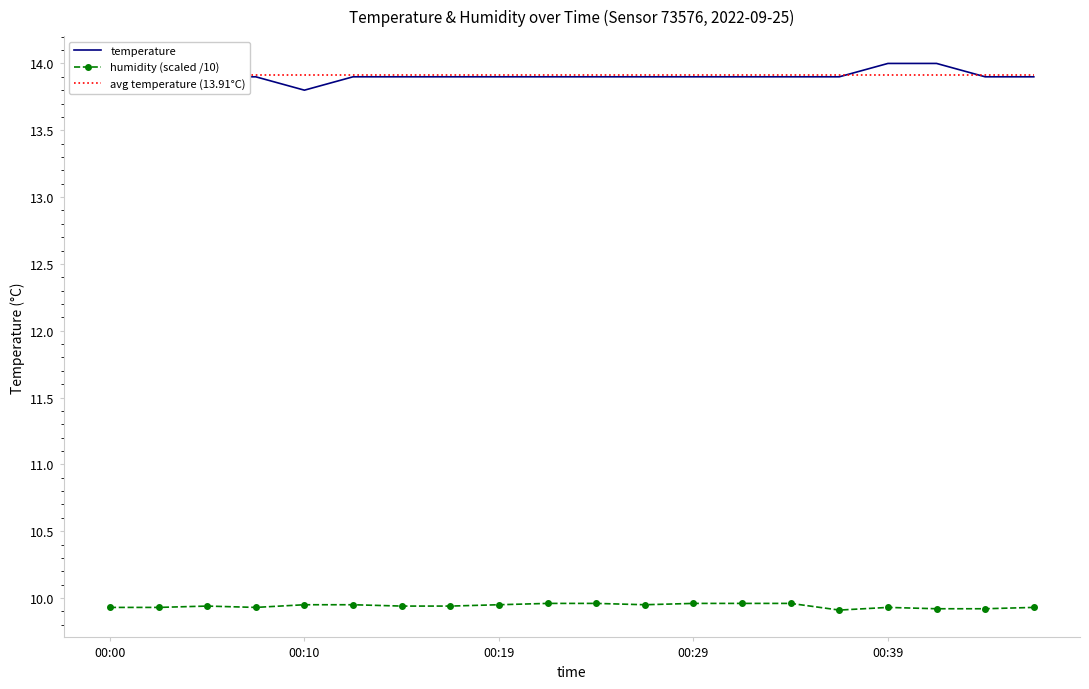

True or false: temperature and avg temperature (13.91°C) intersect in this chart.

True